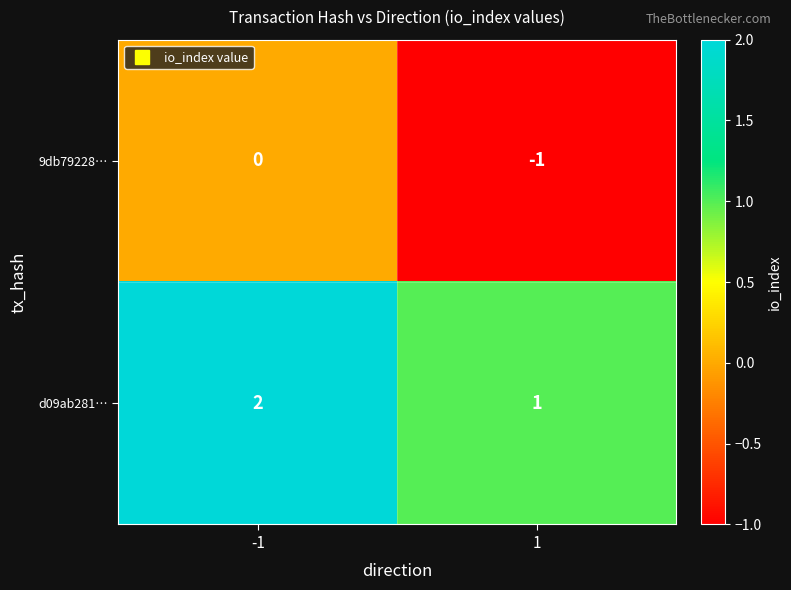

List the series in order of their overall mean, lowest first.

9db79228…, d09ab281…